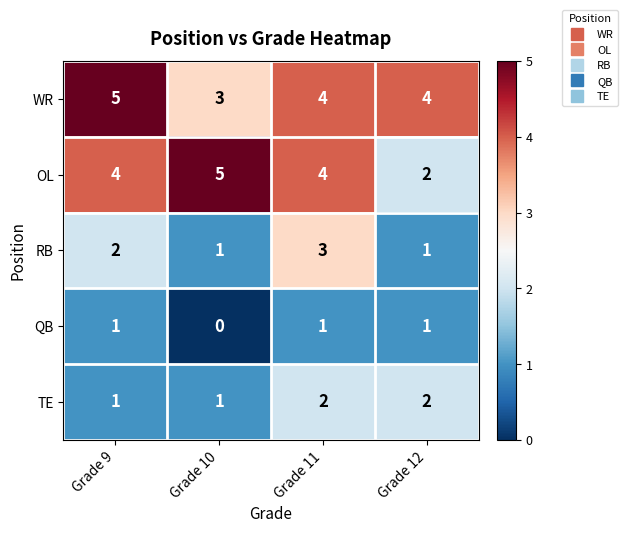

How many series are shown in this chart?

5